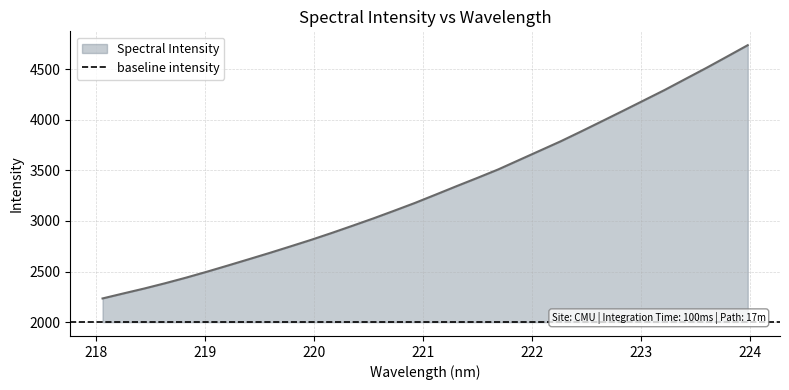

At which label is the value closest to 3485?

221.6902